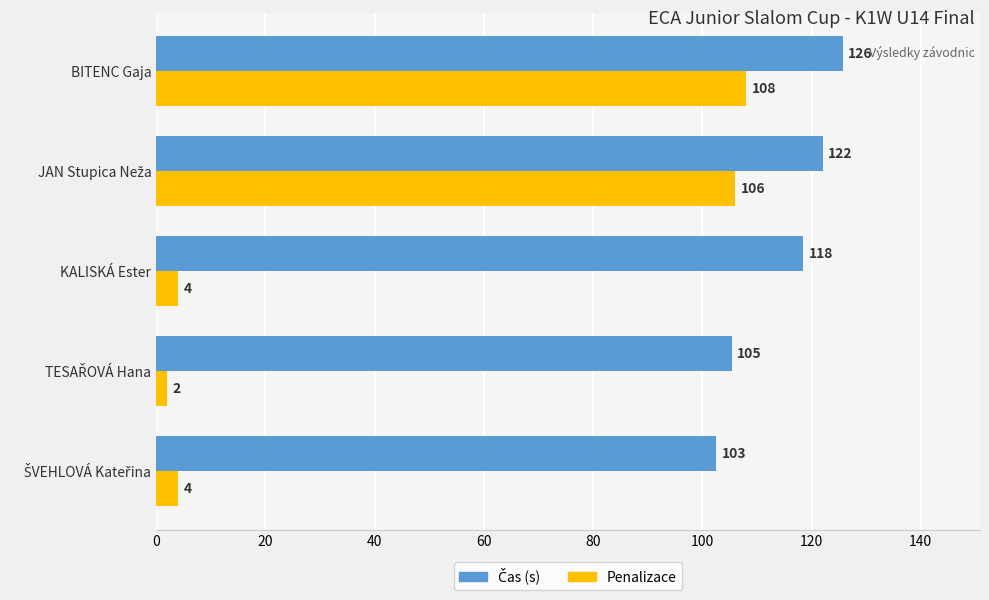

What is the difference between the maximum and minimum values in the Penalizace series?

106.0